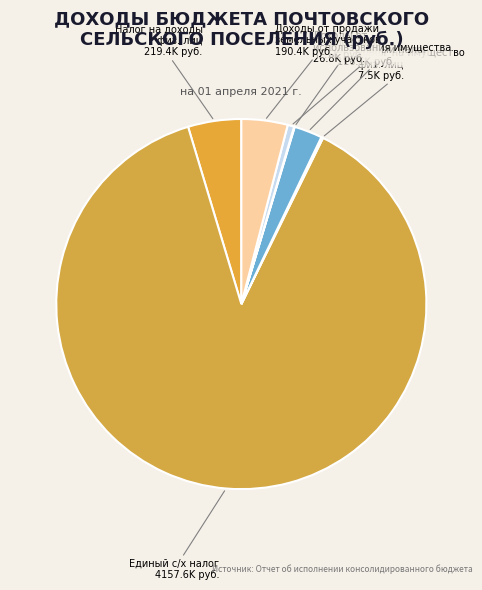

True or false: Единый с/х налог accounts for 88% of the total.

True